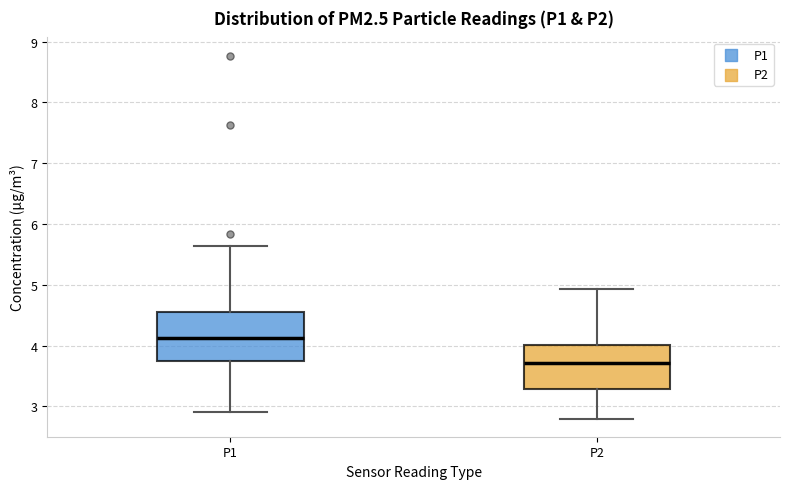

Reading left to right, transcribe this box plot: for each box, give where its median line is, the range the box spans, and where its two whiskers end, as read against the y-axis. The values are not printed on the chart, so give them approximately, as read against the axis.

P1: median 4.1, box 3.7 to 4.5, whiskers 2.9 to 5.6
P2: median 3.7, box 3.3 to 4.0, whiskers 2.8 to 4.9